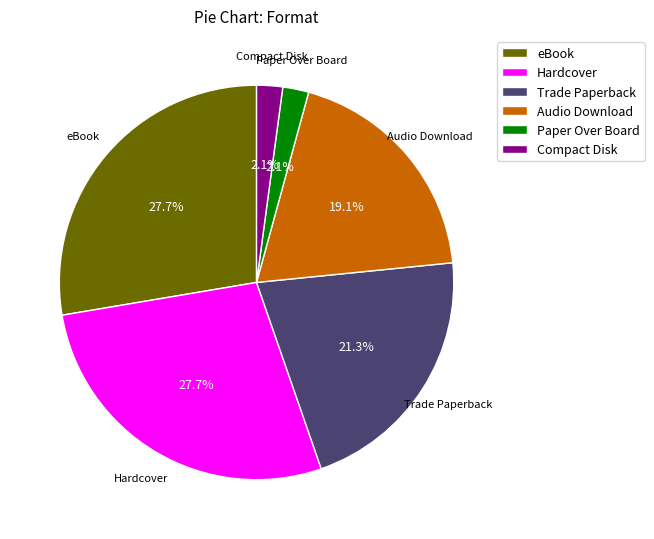

What percentage is NOT represented by Audio Download?

80.9%